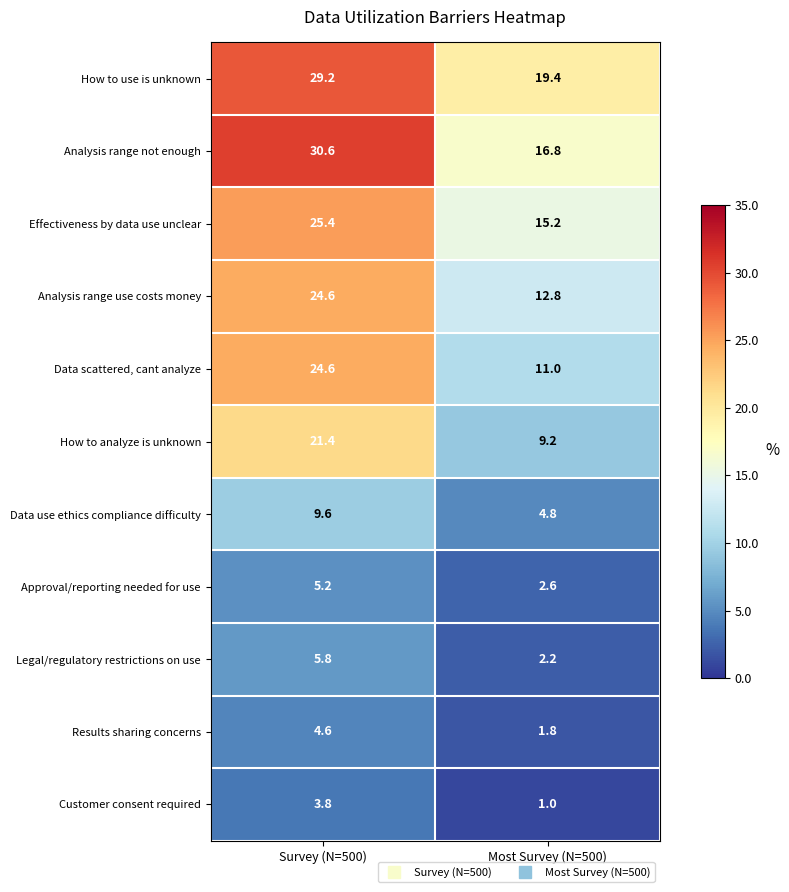

At which category is the sum across all series the highest?

Survey (N=500)